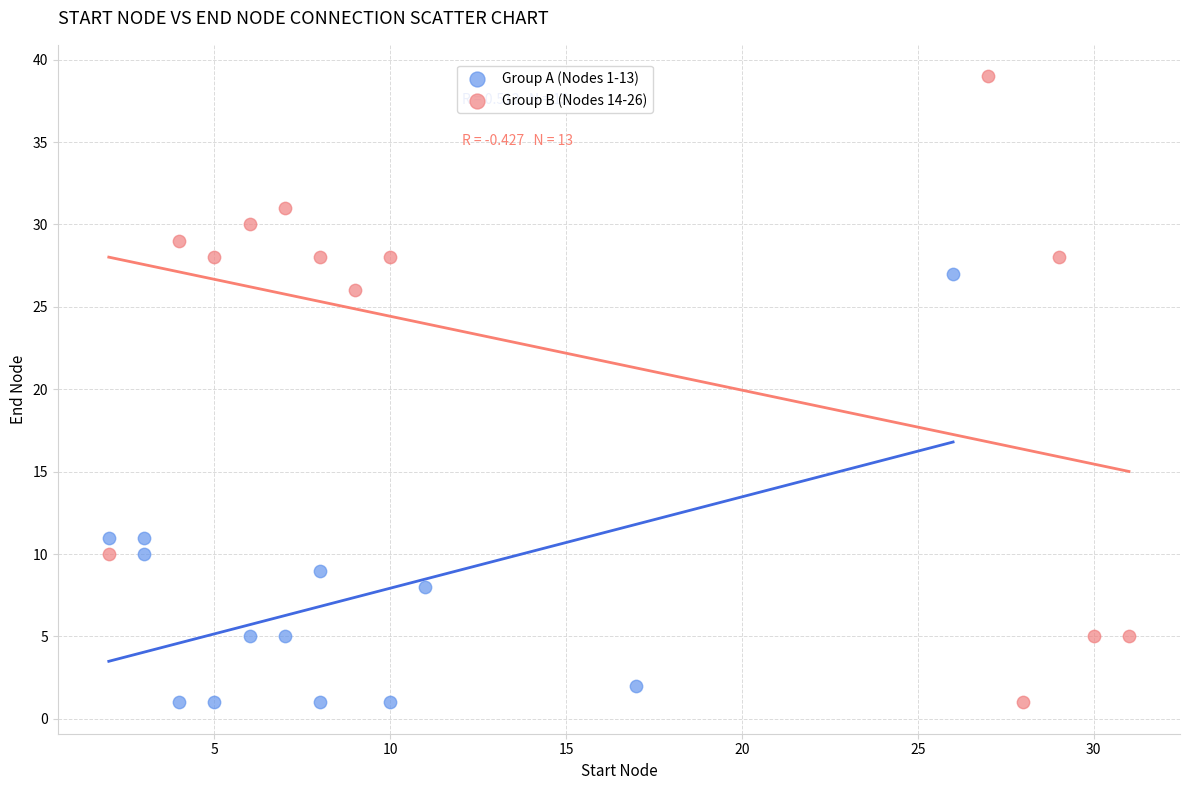

Which series contains the highest Y value?

Group B (Nodes 14-26)